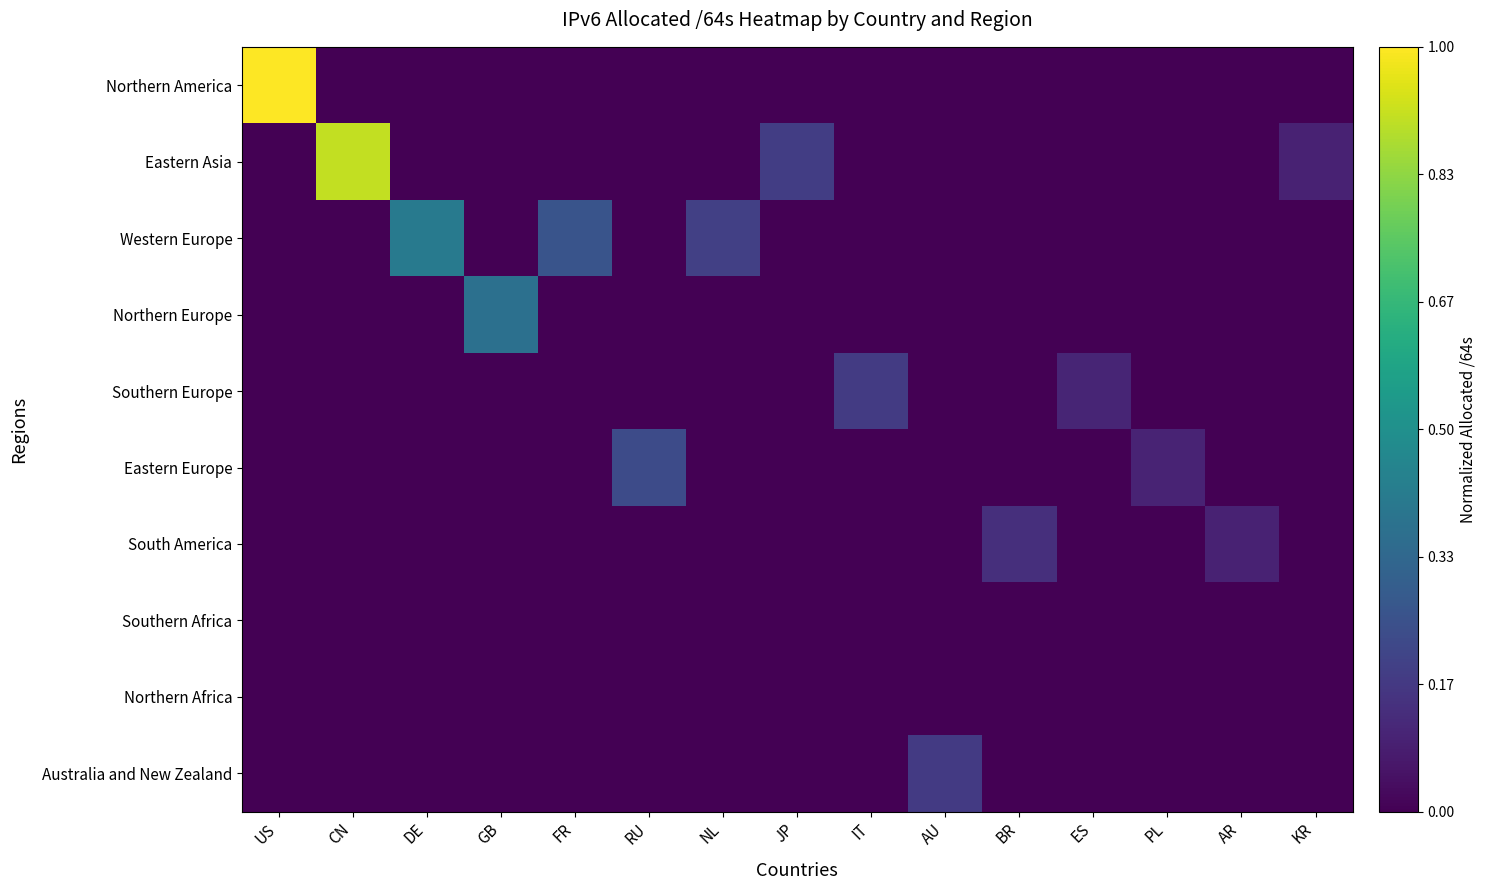

Which has a higher value, NL or ES?

NL